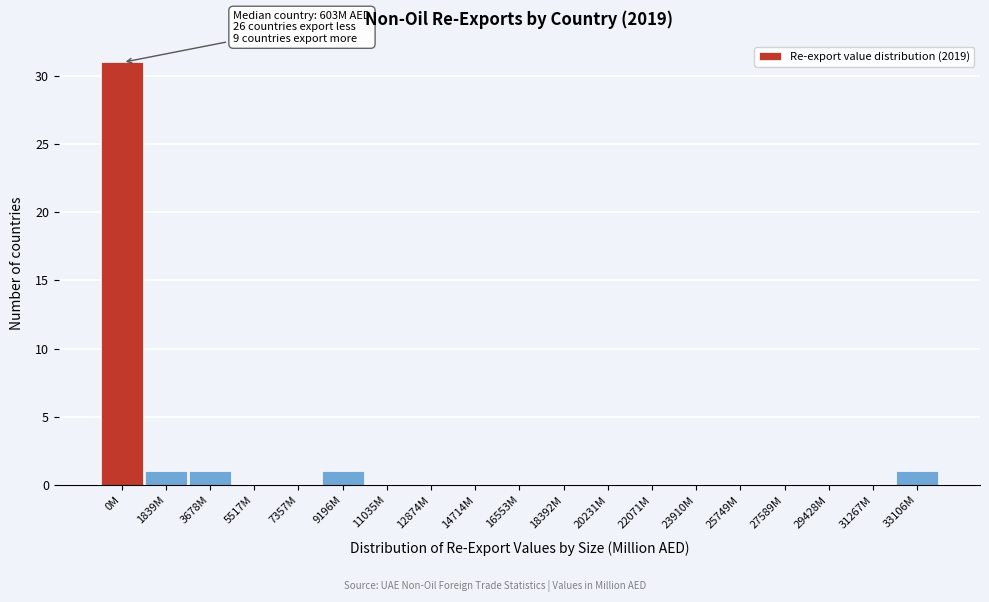

Reading right to left, transcribe all the data shown in this chart.

33106M=1	31267M=0	29428M=0	27589M=0	25749M=0	23910M=0	22071M=0	20231M=0	18392M=0	16553M=0	14714M=0	12874M=0	11035M=0	9196M=1	7357M=0	5517M=0	3678M=1	1839M=1	0M=31